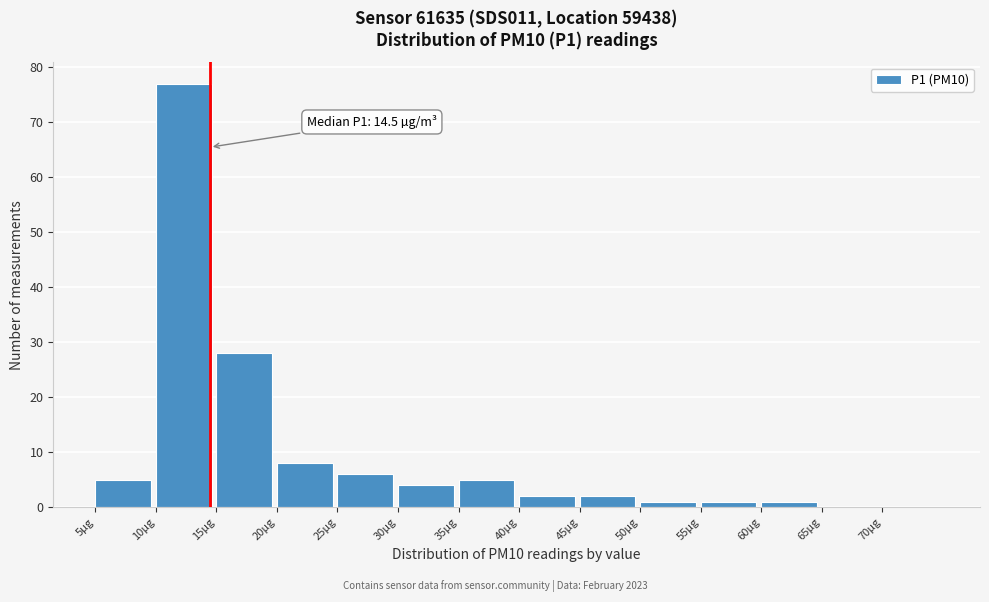

Which range on the x-axis has the tallest bar?

10 to 15